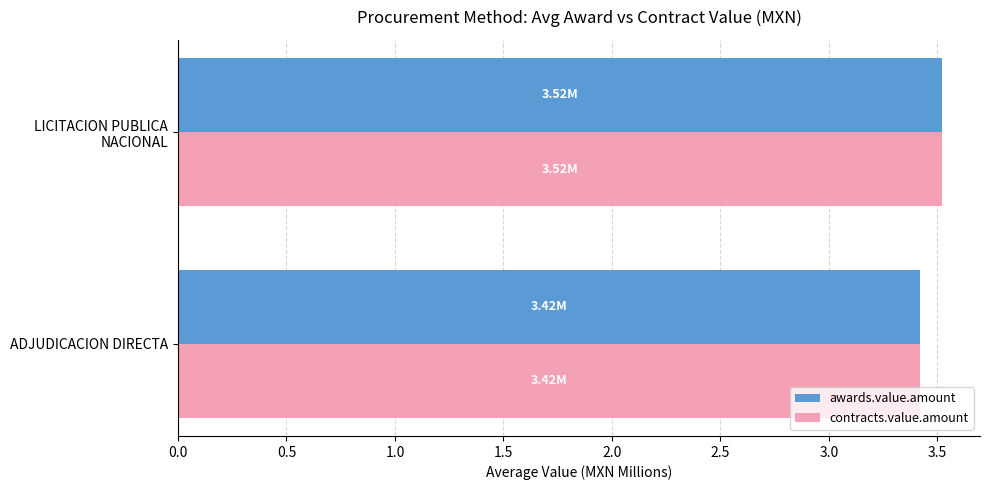

What is the sum of all contracts.value.amount values?

6.9